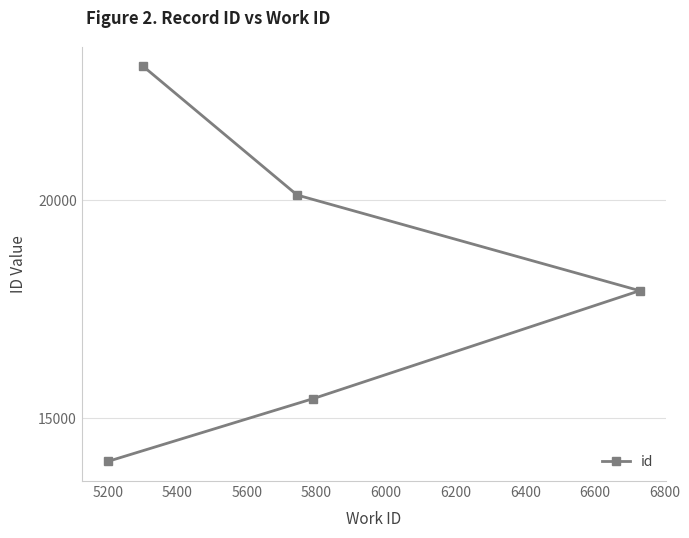

What is the minimum value shown in the chart?

14009